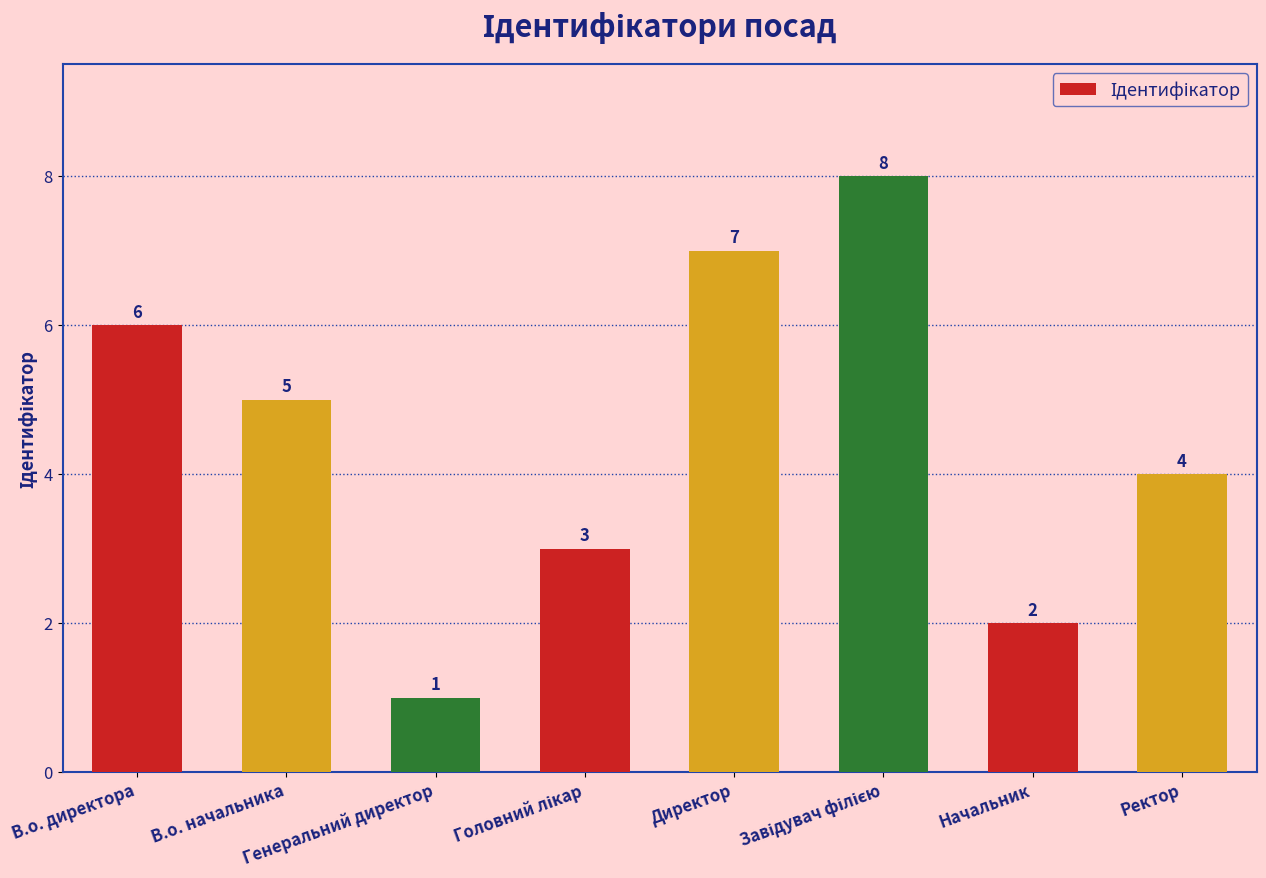

What is the greatest value displayed?

8